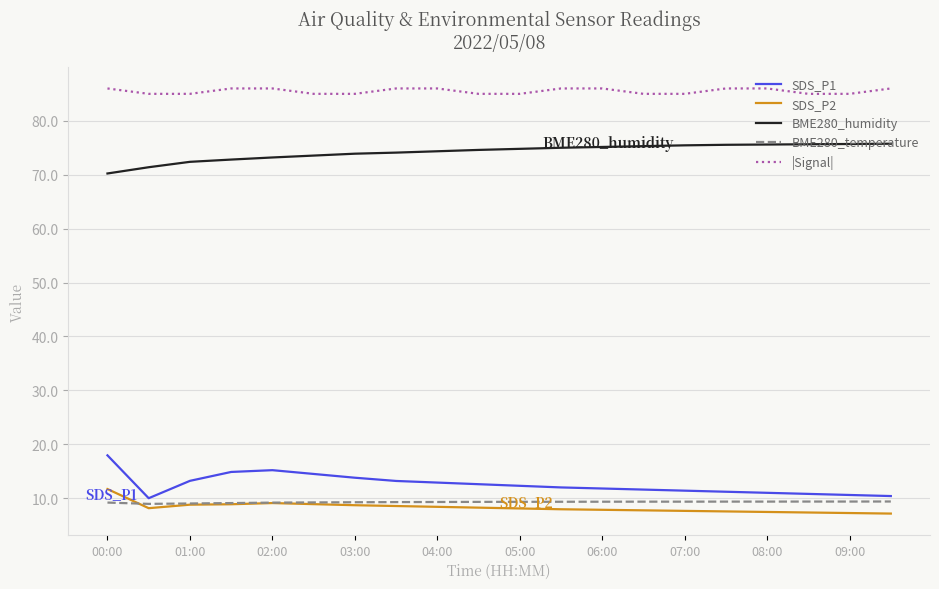

Which series has the largest total across all categories?

|Signal|